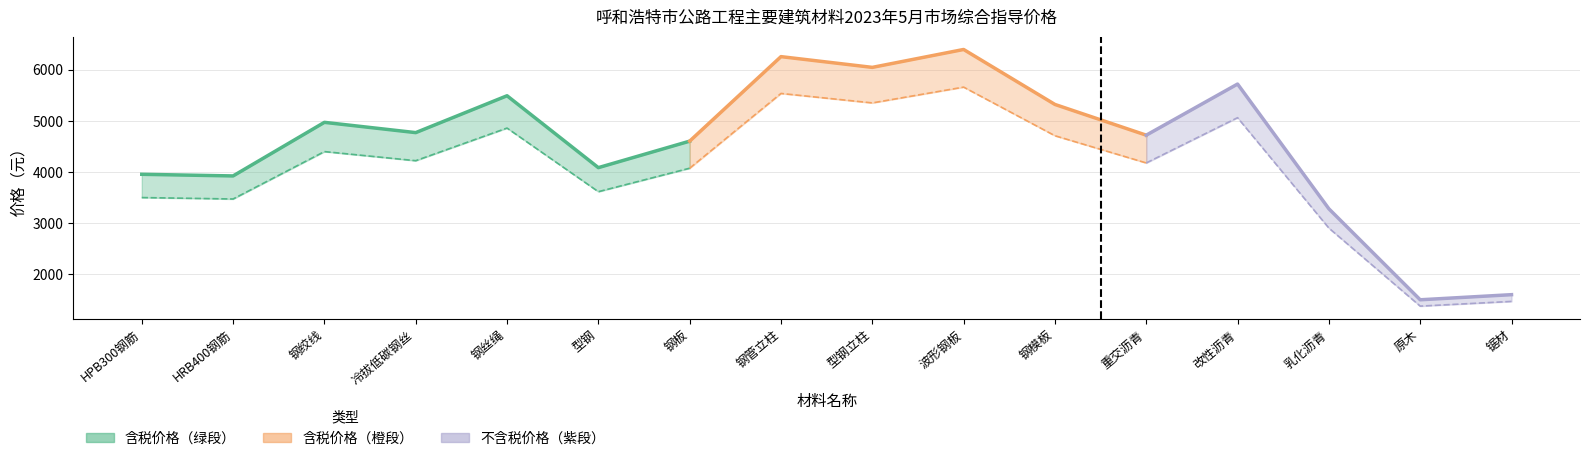

What is the difference between the 不含增值税价格 values at 重交沥青 and 型钢?

562